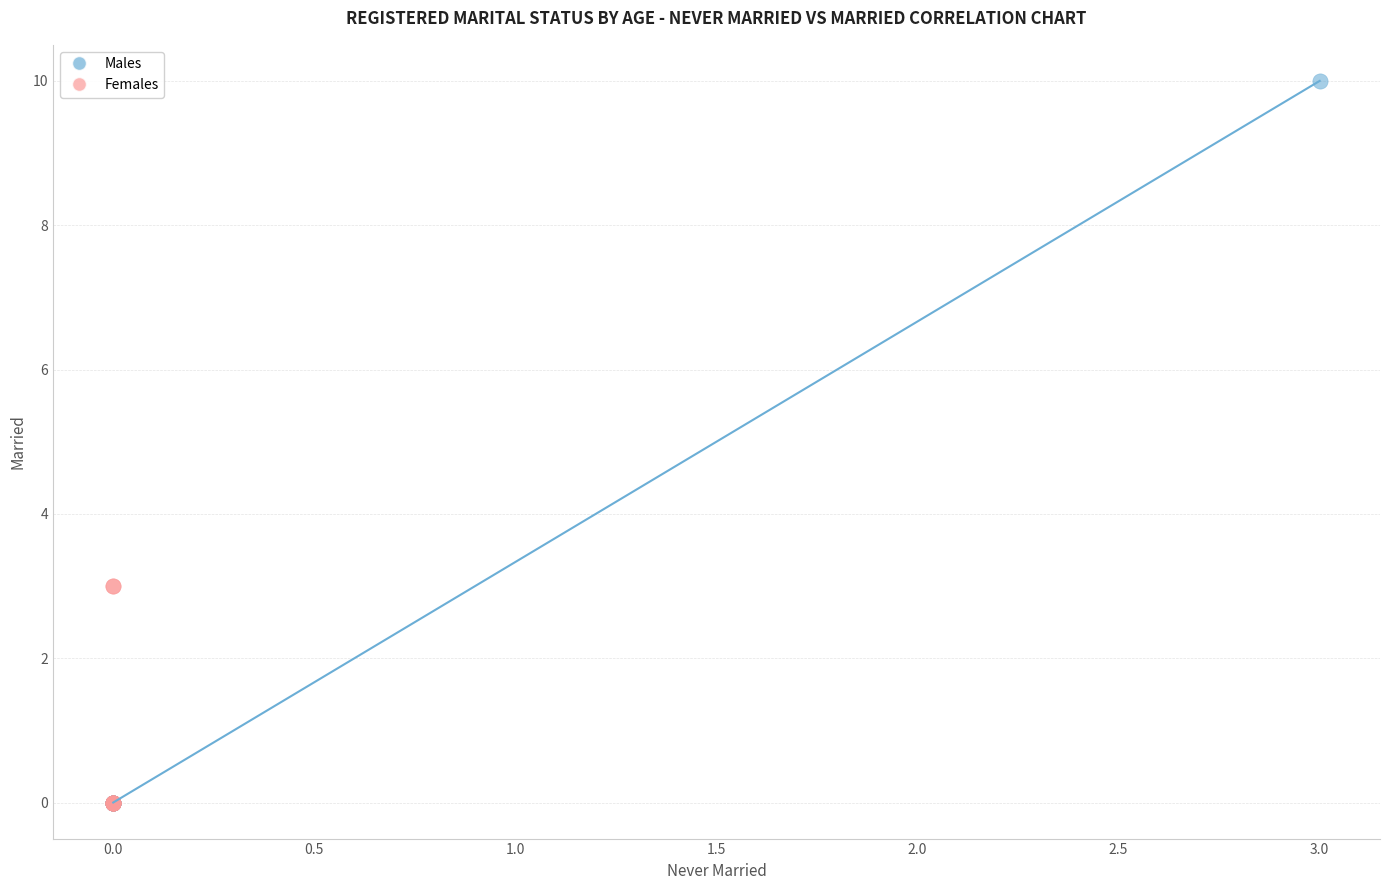

Which series contains the highest Y value?

Males